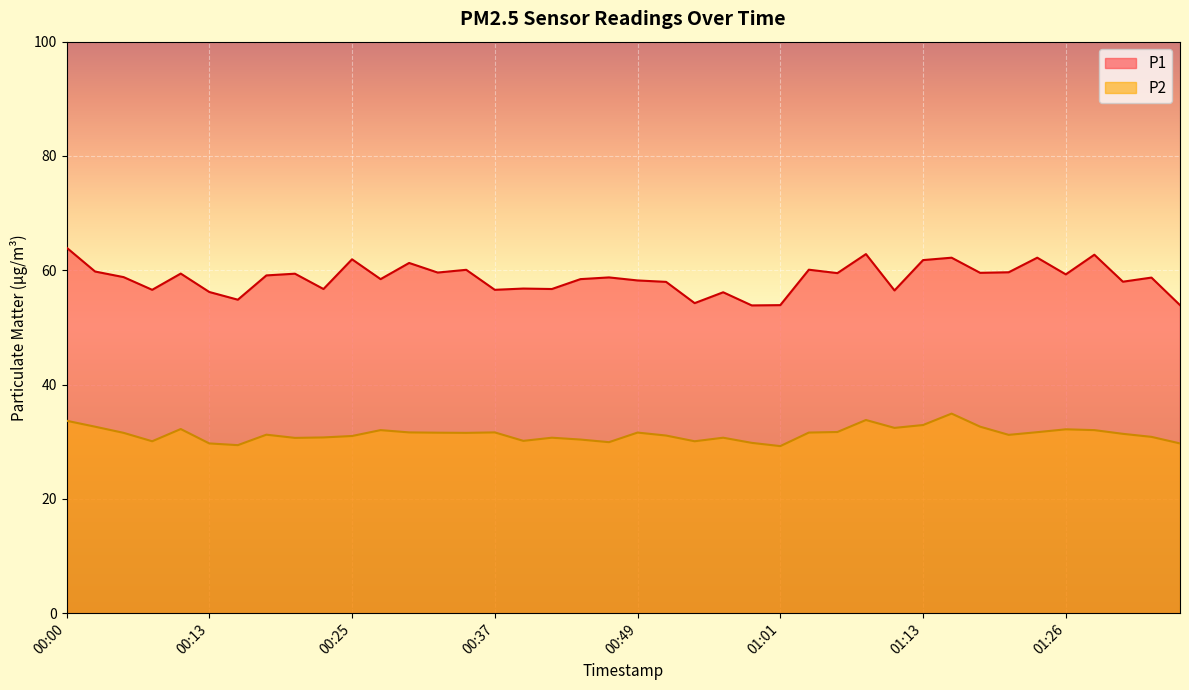

Reading right to left, what are all the values shown in this chart?

P1: 53.9	58.7	58.0	62.7	59.3	62.2	59.6	59.5	62.2	61.8	56.5	62.8	59.5	60.1	53.9	53.9	56.1	54.2	58.0	58.2	58.8	58.5	56.7	56.8	56.6	60.1	59.6	61.3	58.5	61.9	56.7	59.4	59.1	54.9	56.2	59.4	56.6	58.8	59.8	64.0
P2: 29.7	30.9	31.4	32.0	32.2	31.7	31.2	32.6	34.9	32.9	32.4	33.8	31.7	31.6	29.2	29.8	30.7	30.1	31.1	31.6	29.9	30.4	30.7	30.1	31.6	31.6	31.6	31.6	32.0	31.0	30.8	30.7	31.2	29.4	29.7	32.2	30.1	31.6	32.6	33.7